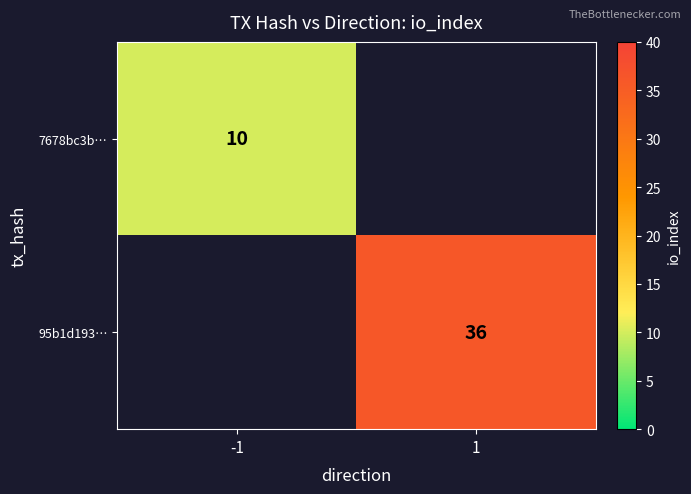

Is the value of 95b1d193… at 1 greater than the value of 7678bc3b… at -1?

Yes